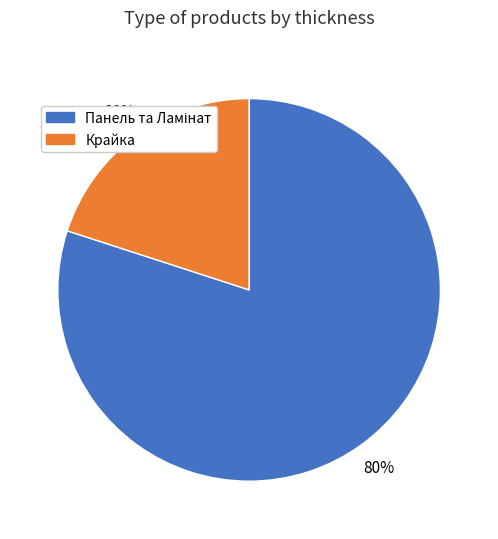

To the nearest percent, what portion does Крайка represent?

20%